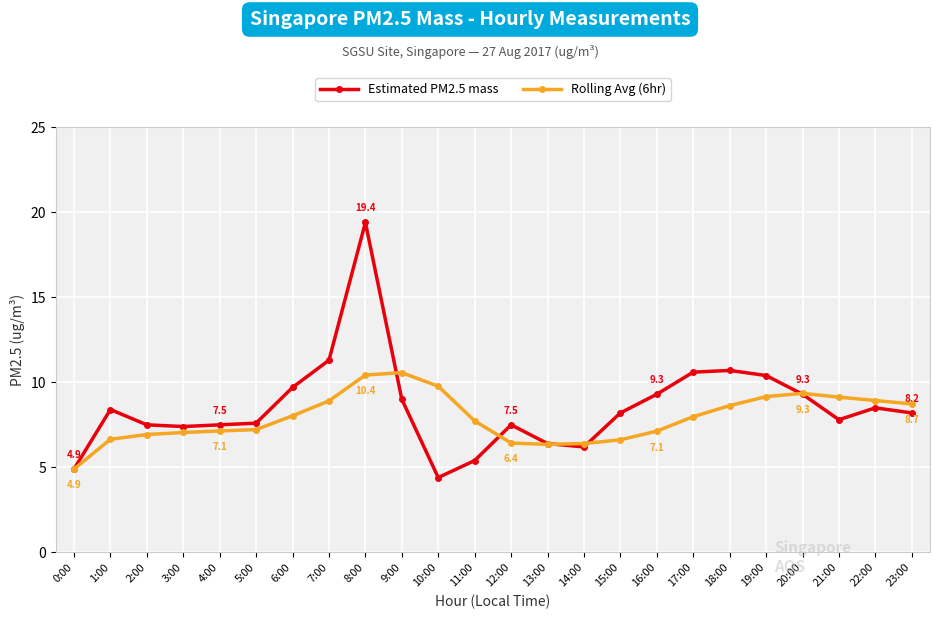

How many series are shown in this chart?

2